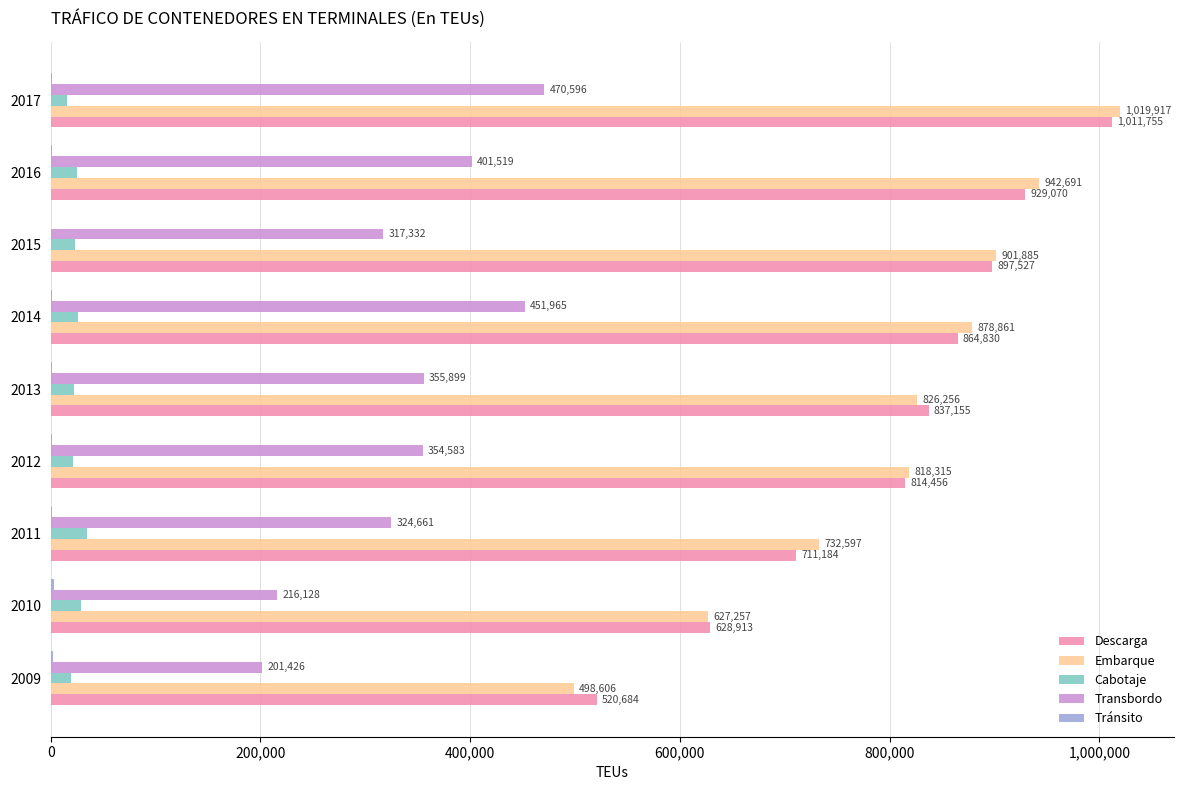

Where is Descarga nearest to the value 766219?

2012